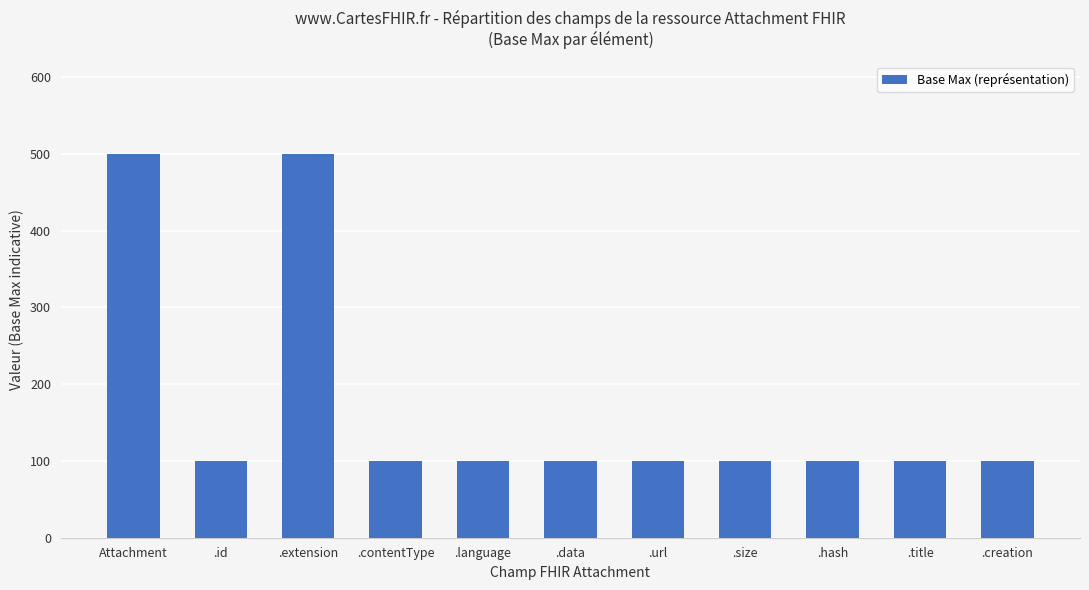

What is the minimum value shown in the chart?

100